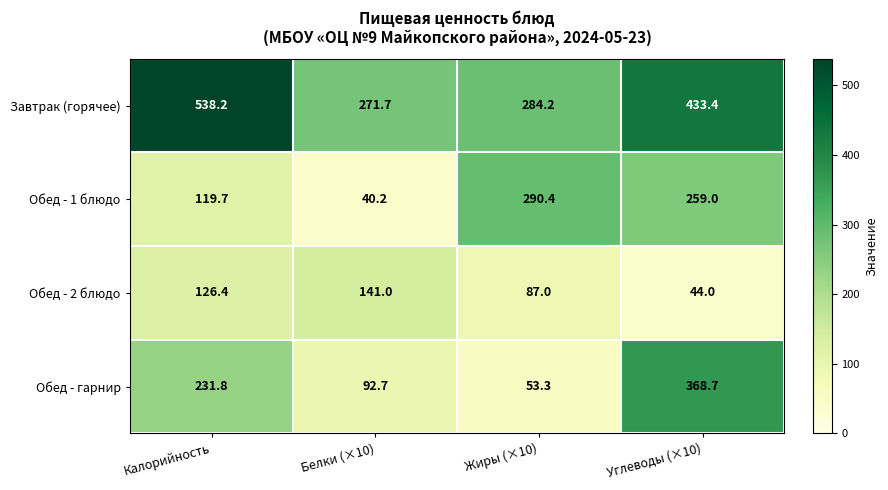

What is the approximate value of Обед - 2 блюдо at Жиры (×10)?

87.0